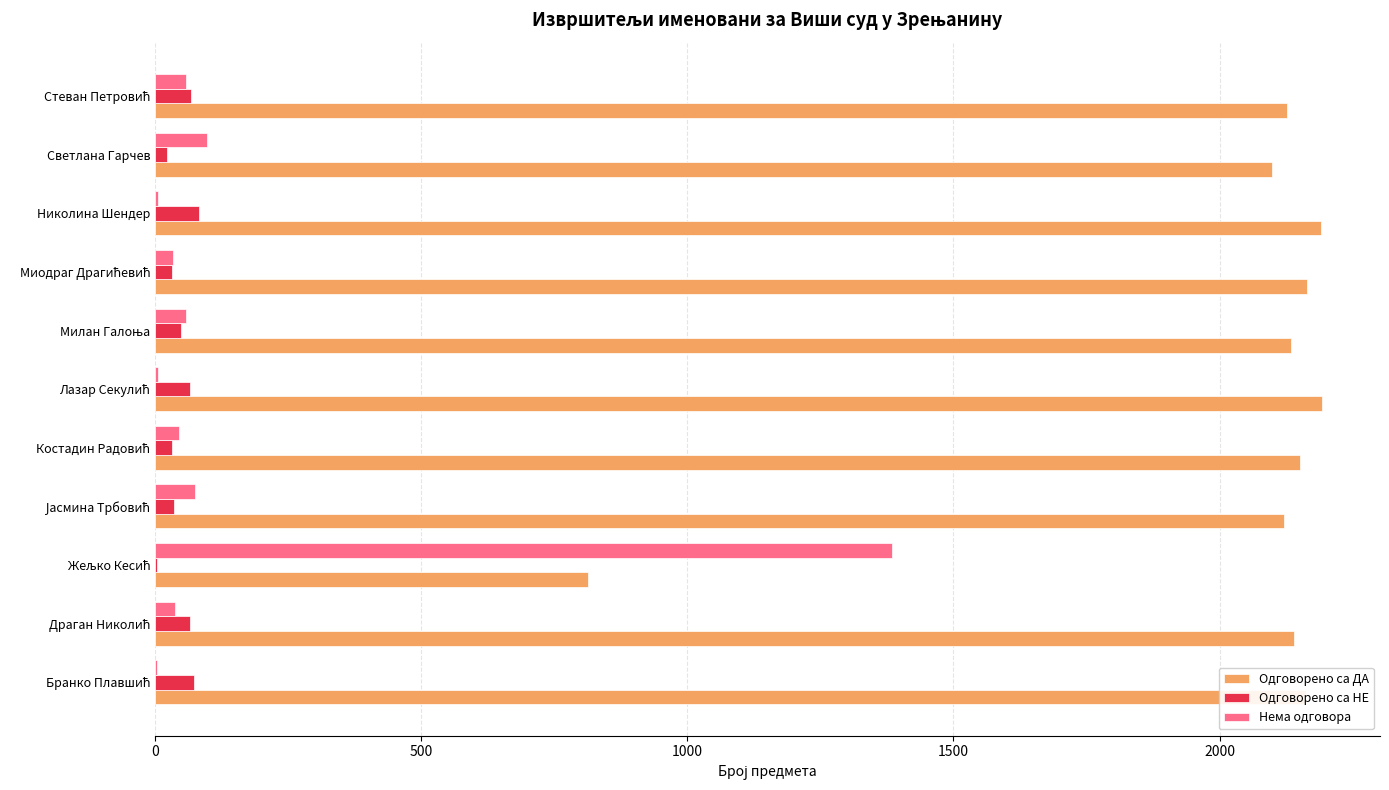

What is the sum of all Нема одговора values?

1803